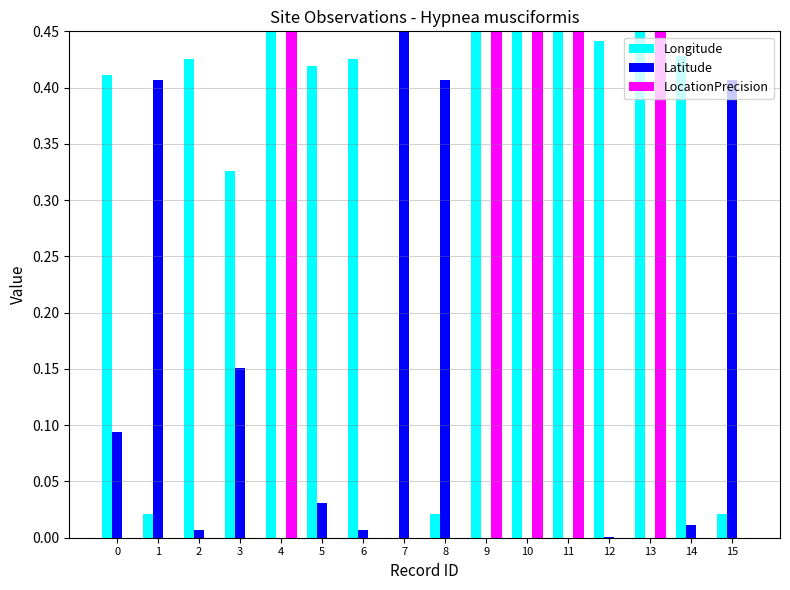

Is it true that LocationPrecision equals -0.3 at 7?

False